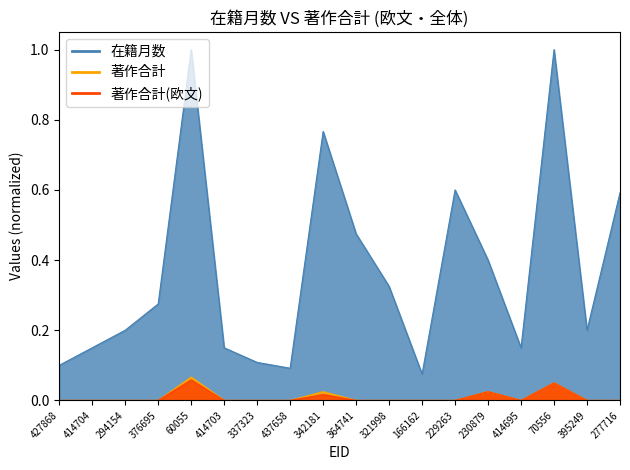

The value of 著作合計 at 414704 is 0.0. True or false?

True